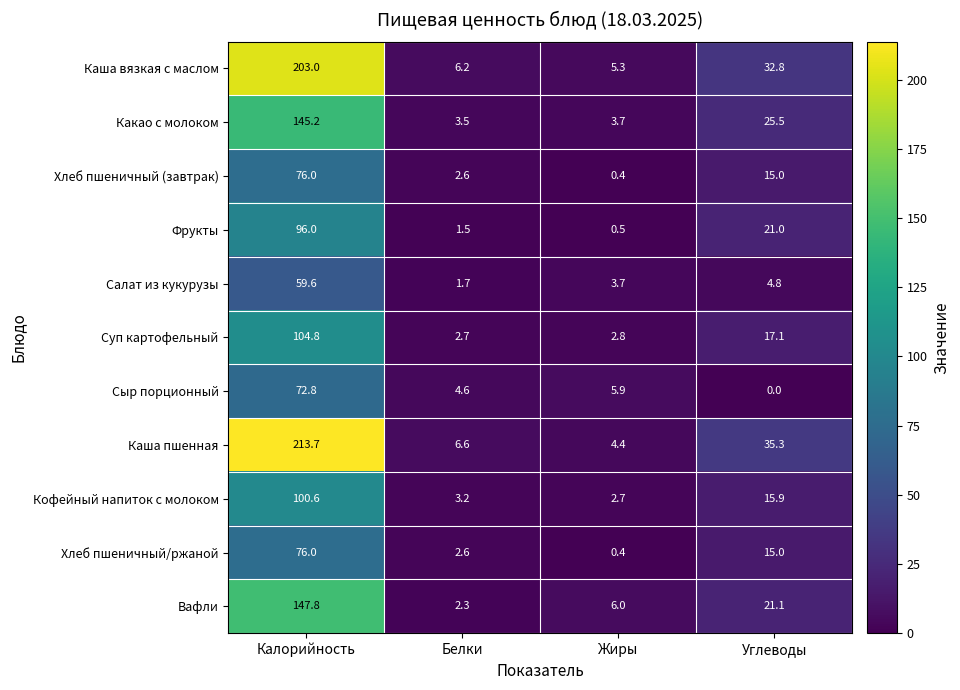

List the labels in order of Хлеб пшеничный (завтрак) value, largest first.

Калорийность, Углеводы, Белки, Жиры